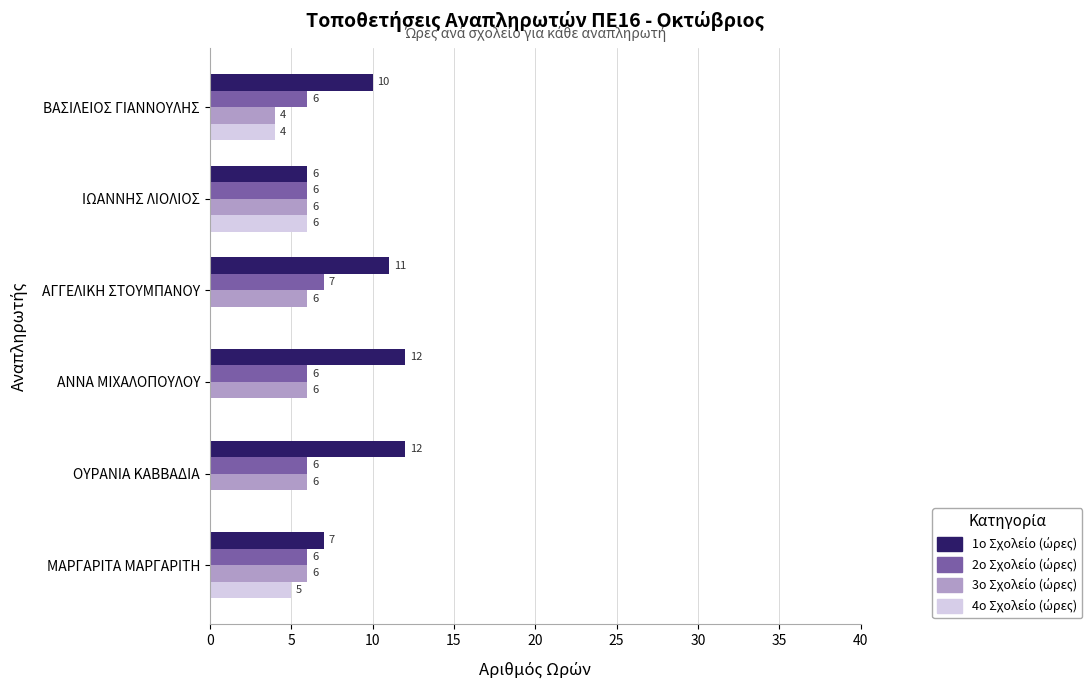

What is the total value across all series at ΑΝΝΑ ΜΙΧΑΛΟΠΟΥΛΟΥ?

24